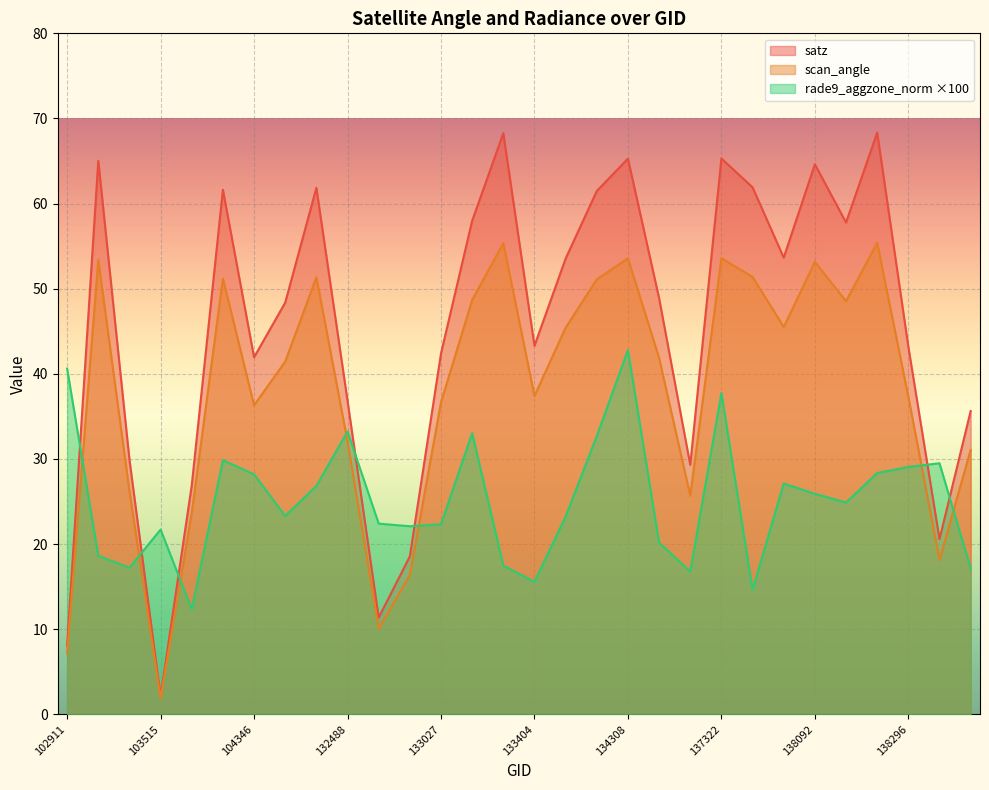

Which series has the largest range (max minus min)?

satz